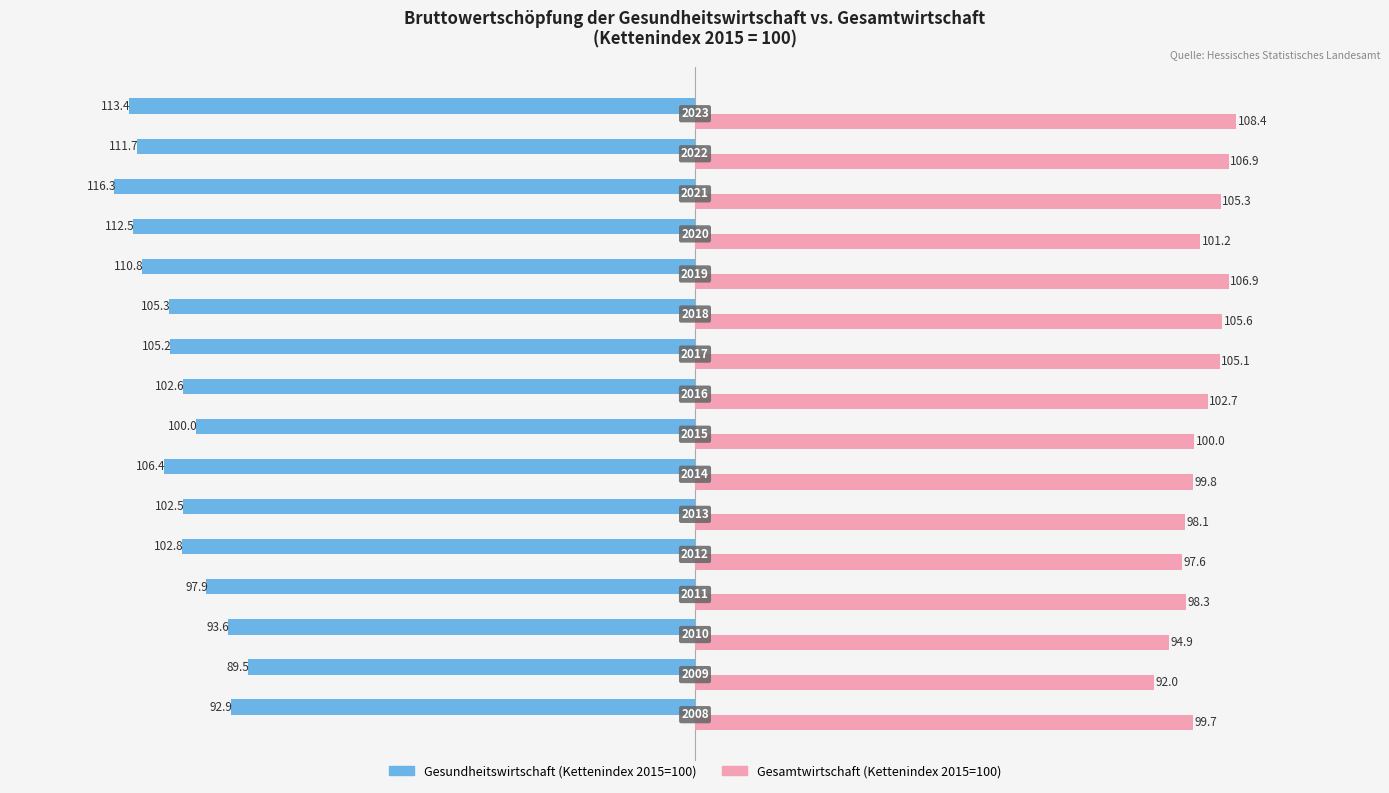

What is the average value of the Gesamtwirtschaft (Kettenindex 2015=100) series?

101.4